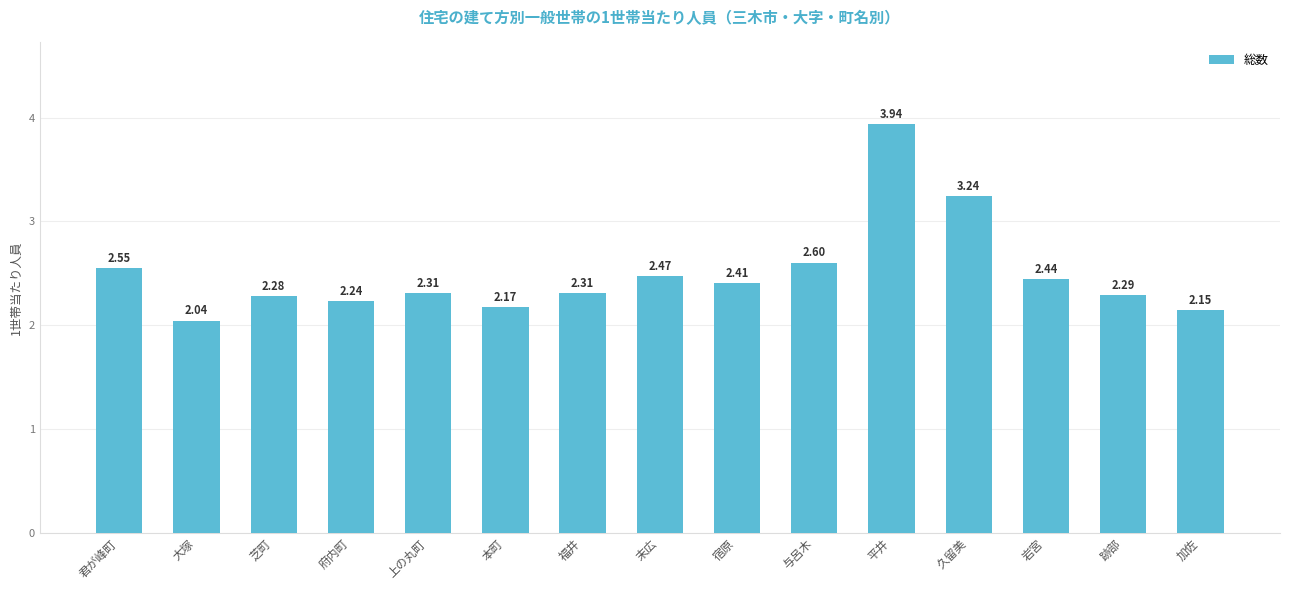

What is the sum of the values at 君が峰町 and 本町?

4.7